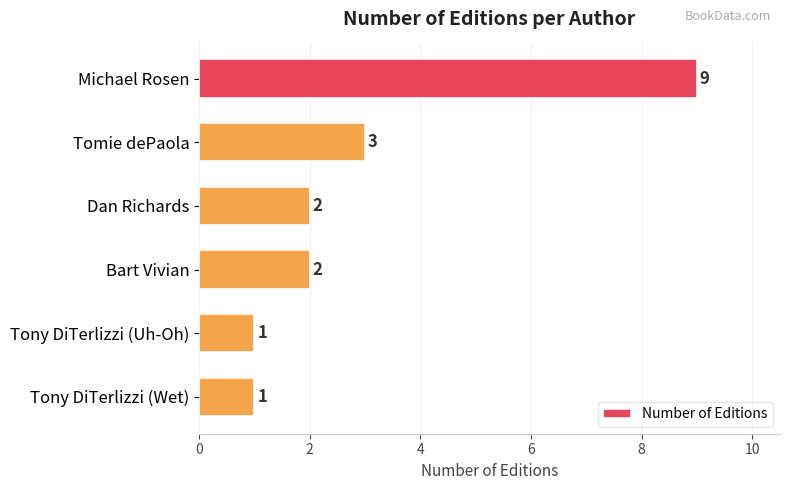

Between Tony DiTerlizzi (Wet) and Michael Rosen, which is larger?

Michael Rosen